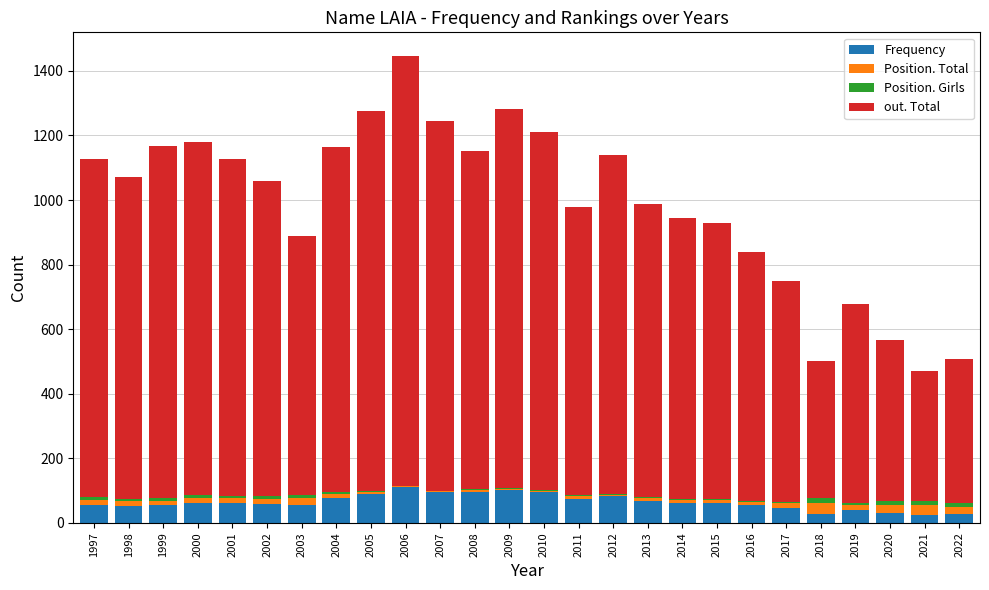

What is the highest value of the Frequency series?

110